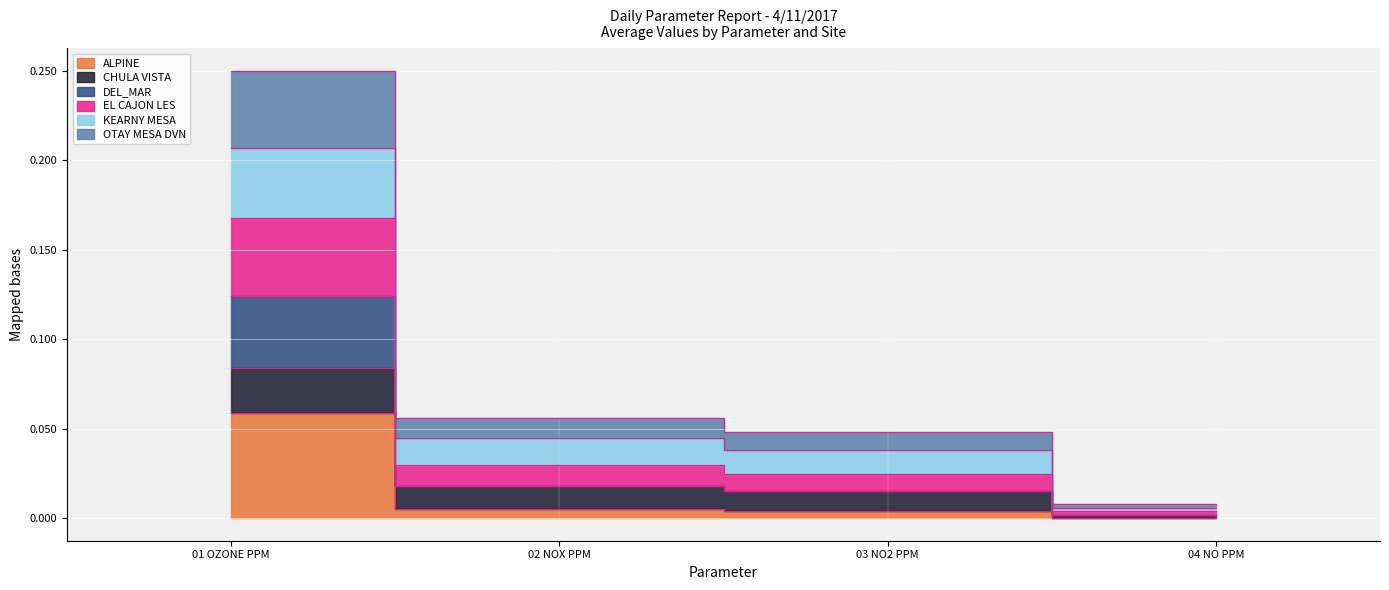

How many values in ALPINE are above zero?

3